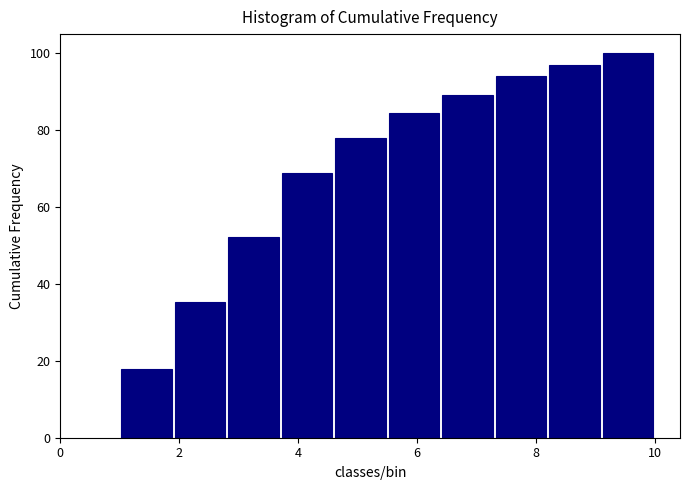

Reading left to right, list every bar in this chart as the range it spans on the x-axis followed by its height. Neither the bar edges nor the heights are printed on the chart, so give them approximately, as read against the axes.

1.0 to 1.9: 18
1.9 to 2.8: 36
2.8 to 3.7: 52
3.7 to 4.6: 68
4.6 to 5.5: 78
5.5 to 6.4: 84
6.4 to 7.3: 90
7.3 to 8.2: 94
8.2 to 9.1: 98
9.1 to 10.0: 100